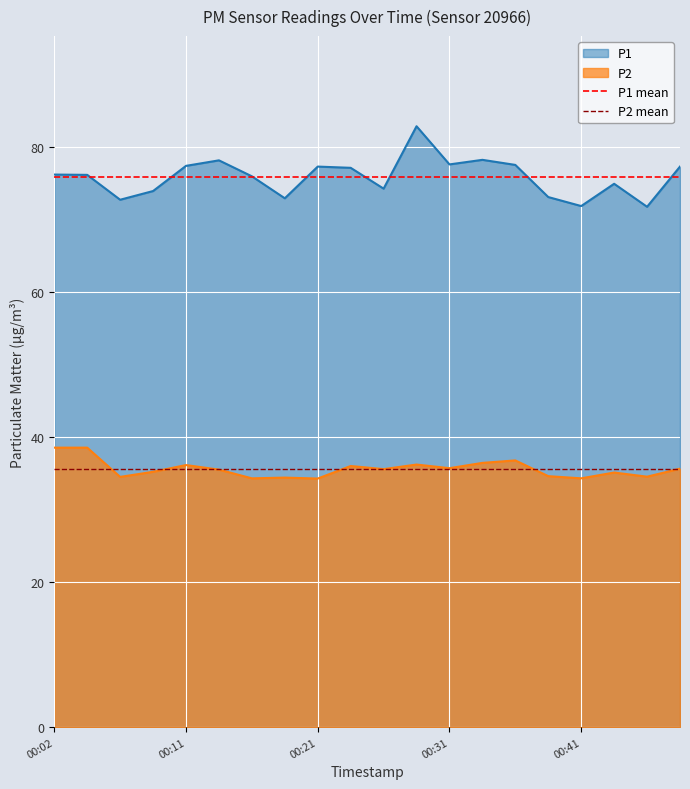

What is the lowest value of the P2 series?

34.3